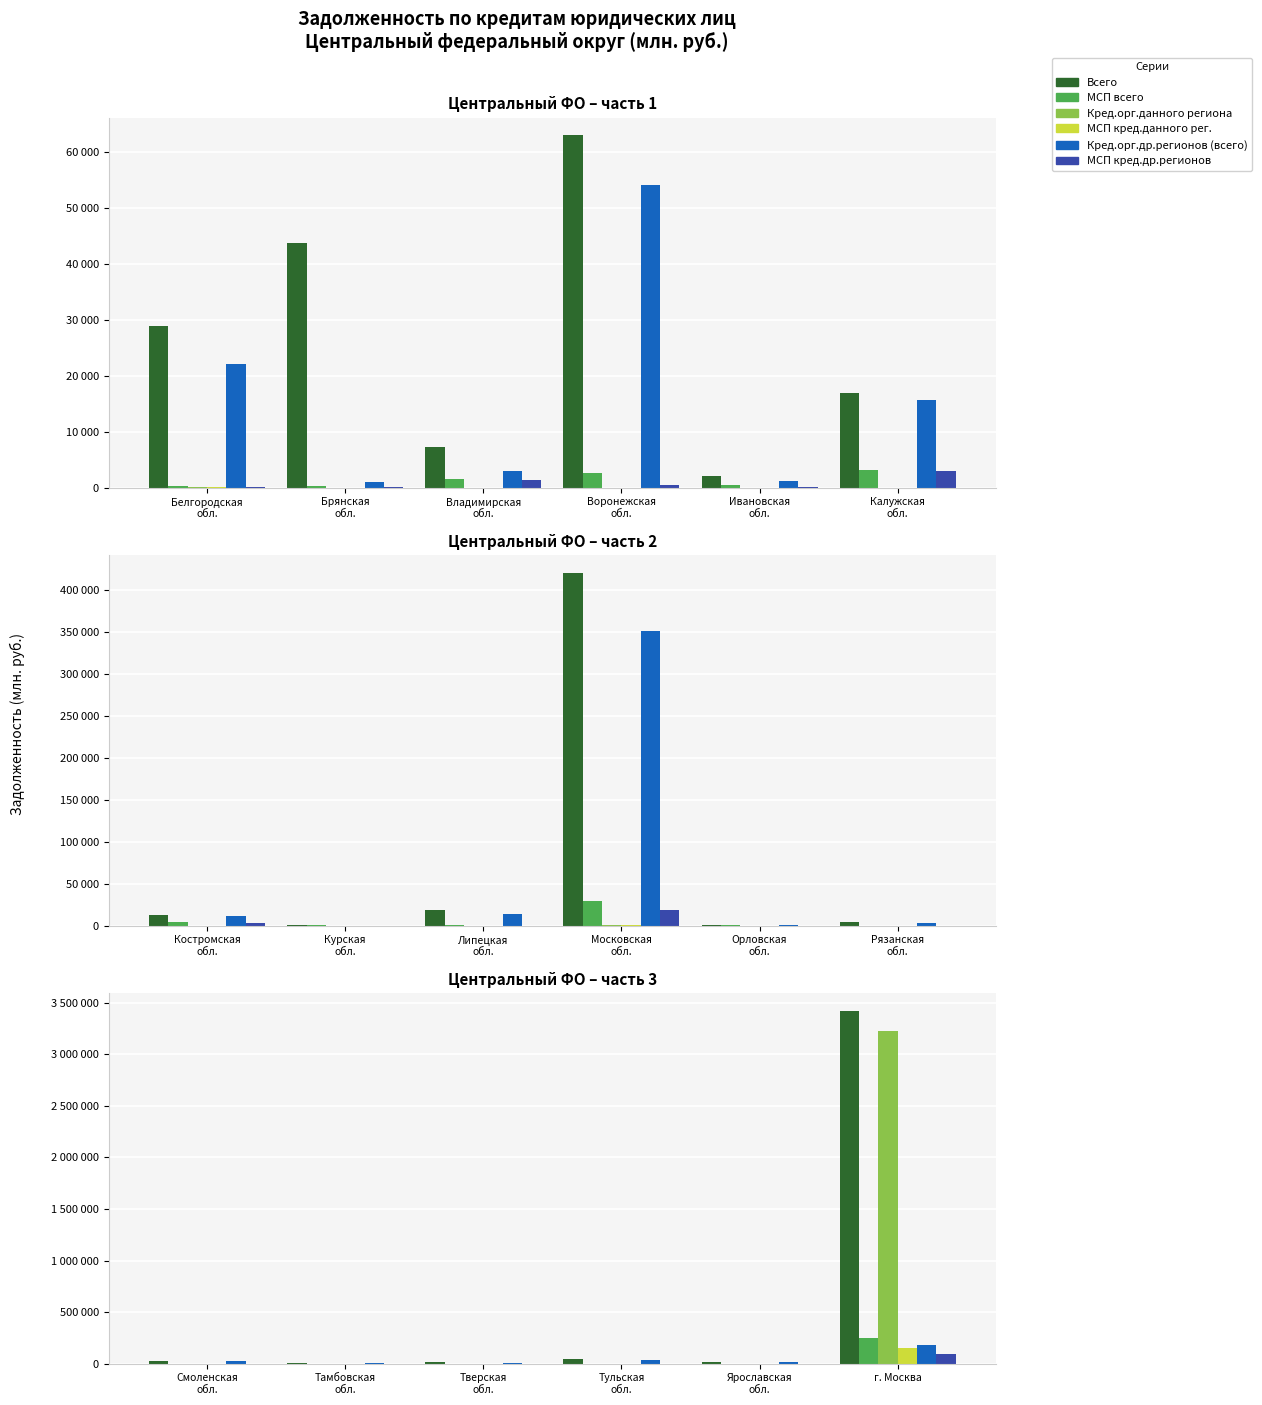

How many groups of bars are there?

6